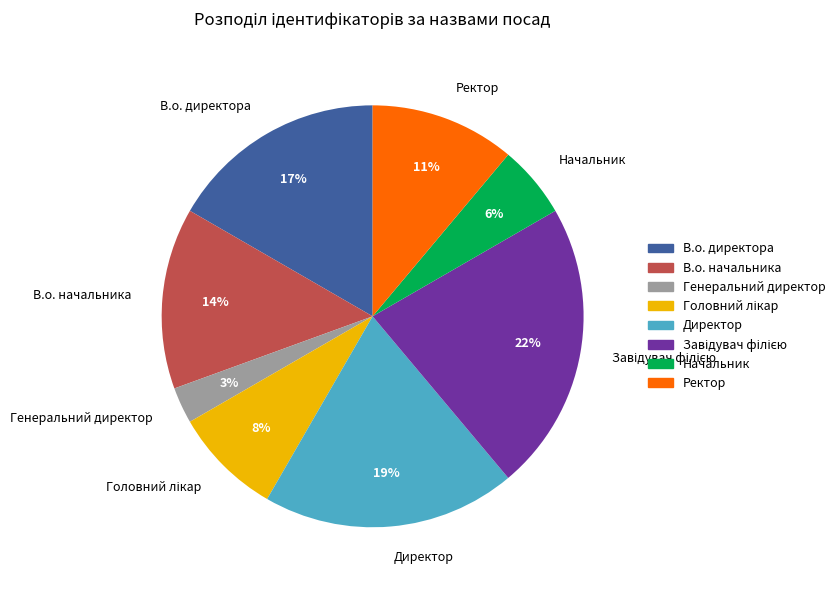

Does Генеральний директор account for over 50% of the chart?

No